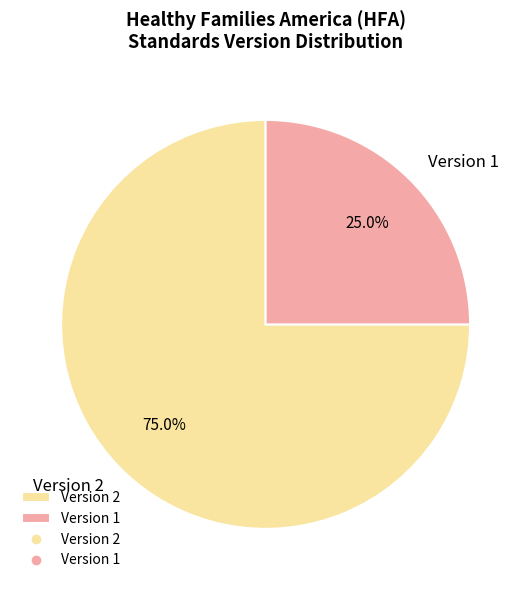

Which category has the biggest portion of the pie?

Version 2